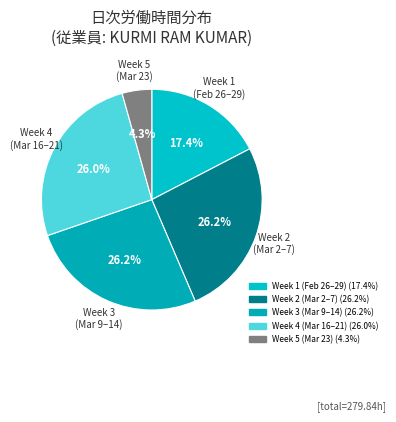

How many segments does this pie chart have?

5